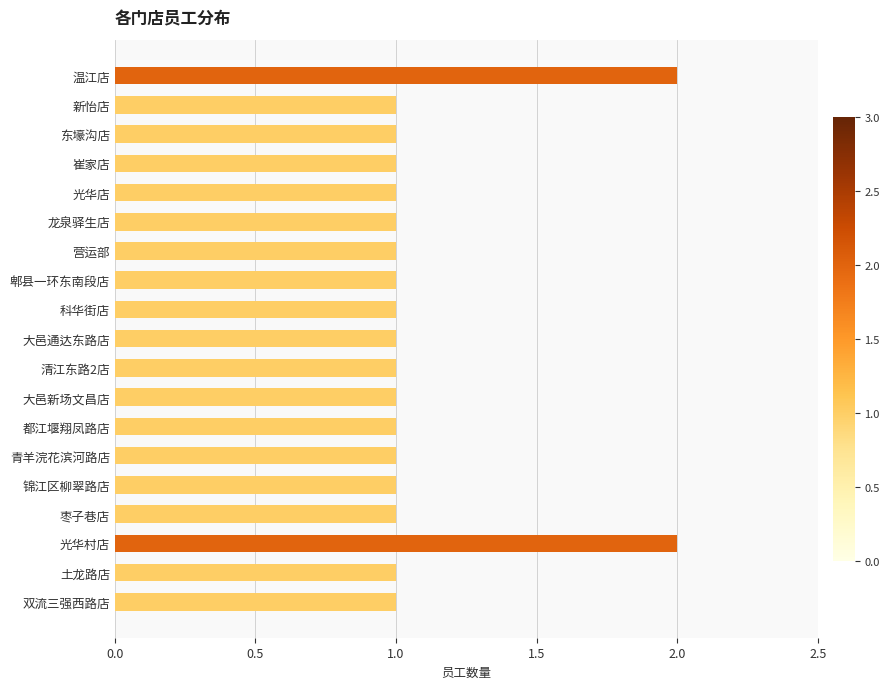

How many data points does each series have?

19